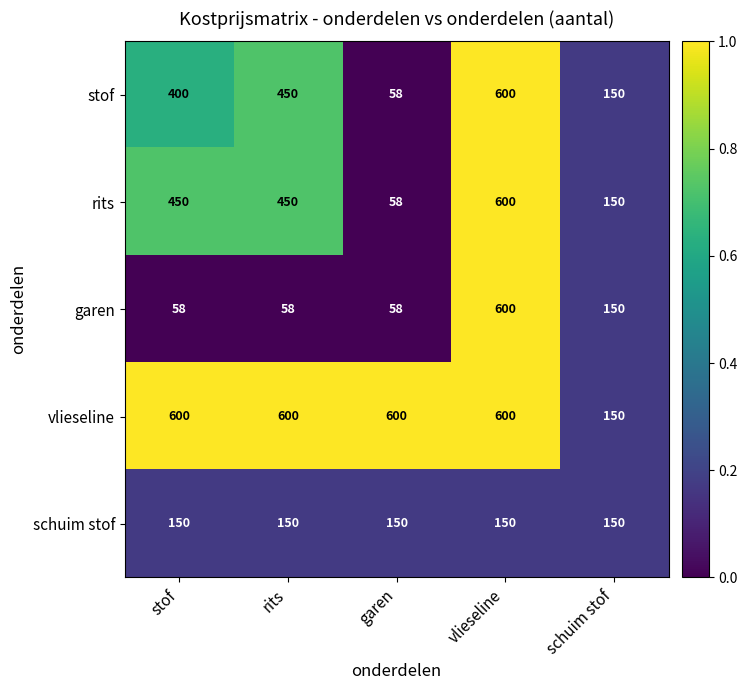

Which series has the largest total across all categories?

vlieseline